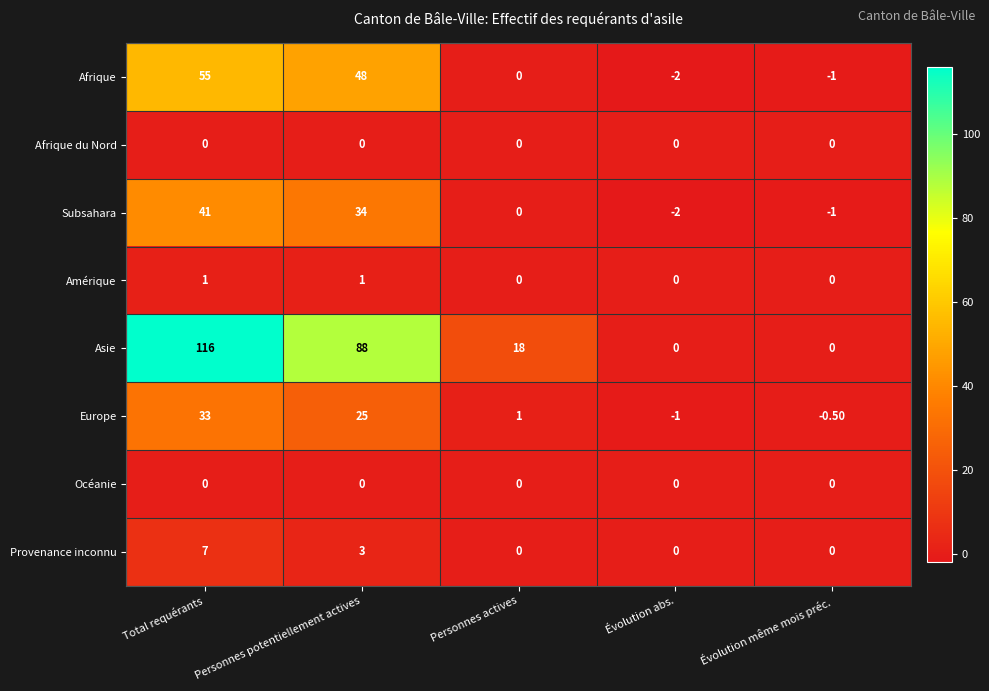

How many values in Subsahara are below zero?

2